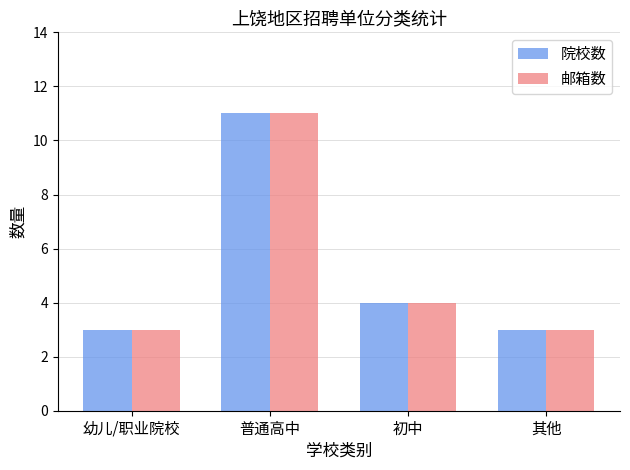

At which category is the sum across all series the highest?

普通高中